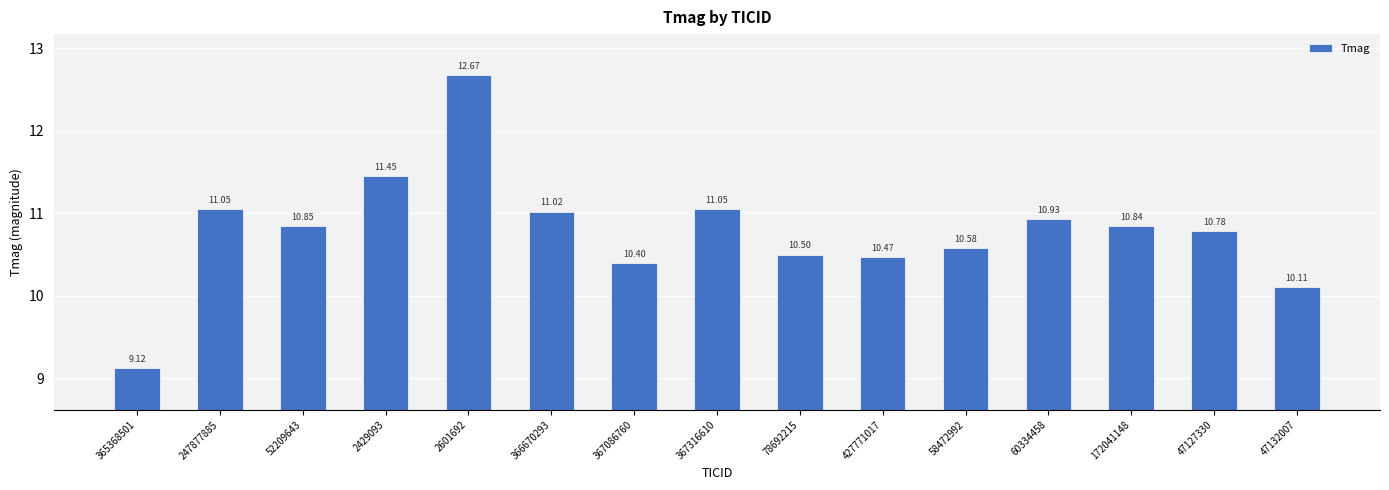

True or false: the data shows 14.7 at 367316610.

False